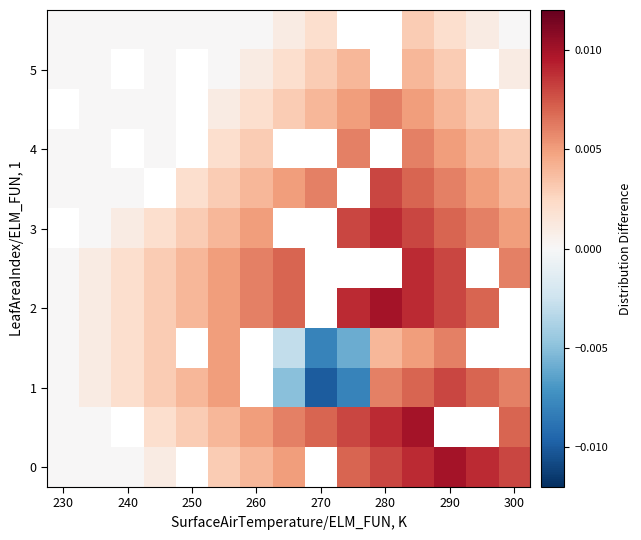

Which category has the lowest value across all series?

270